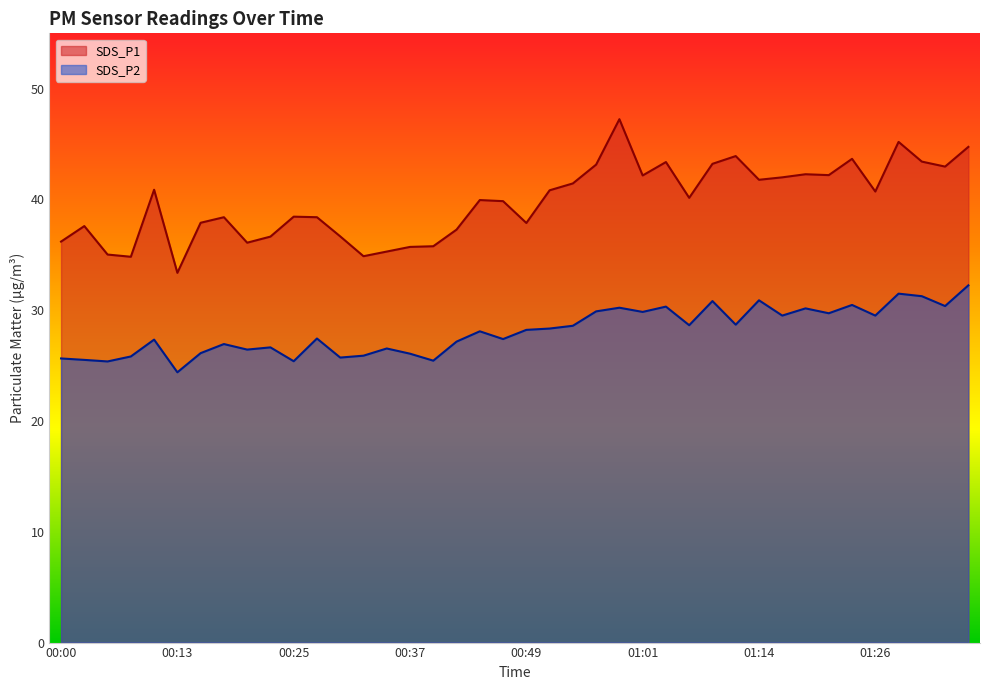

Which label corresponds to the smallest value in the chart?

00:13